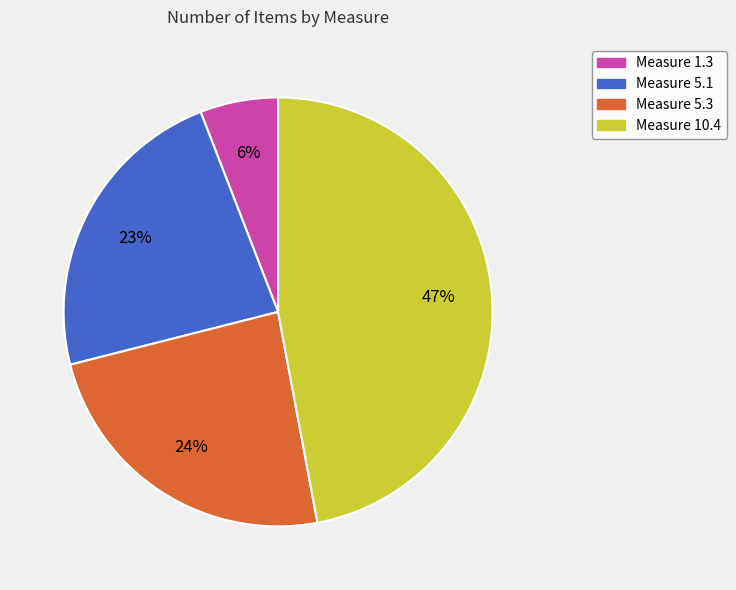

To the nearest percent, what is the difference between the largest and smallest slice percentages?

41%